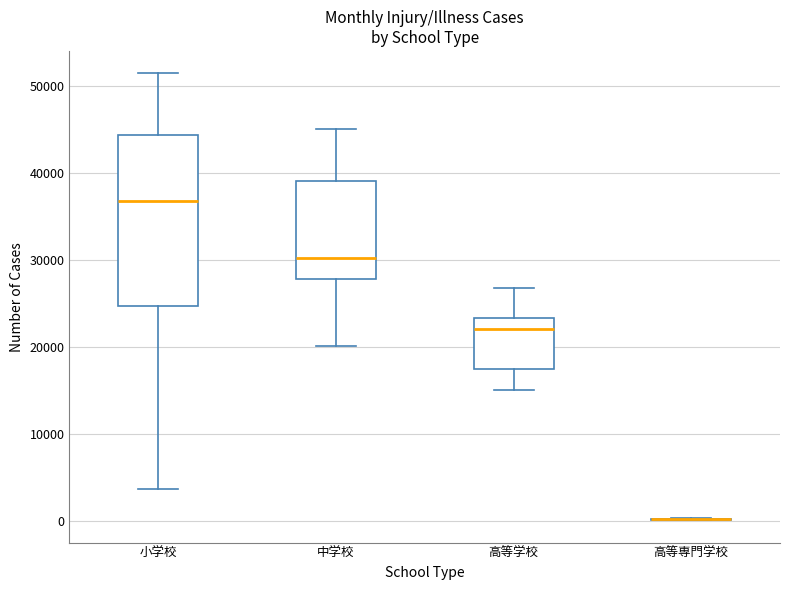

Which box is the tallest, from its lower edge to its upper edge?

小学校